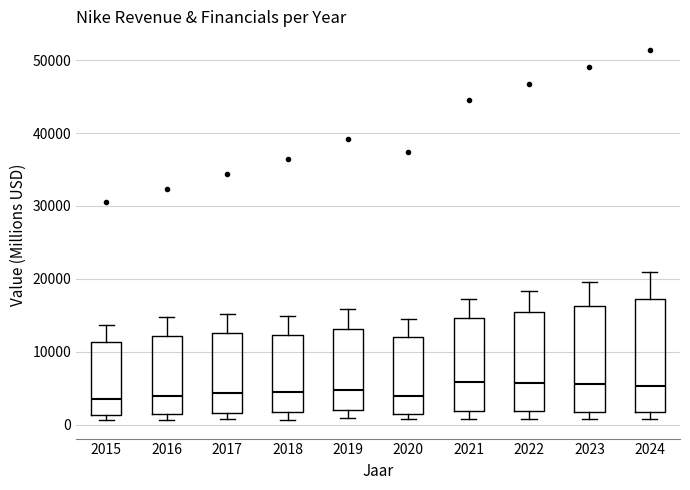

Reading left to right, transcribe this box plot: for each box, give where its median line is, the range the box spans, and where its two whiskers end, as read against the y-axis. The values are not printed on the chart, so give them approximately, as read against the axis.

2015: median 4000, box 1000 to 11000, whiskers 1000 (just below the box's lower edge) to 14000
2016: median 4000, box 1000 to 12000, whiskers 1000 (just below the box's lower edge) to 15000
2017: median 4000, box 2000 to 13000, whiskers 1000 to 15000
2018: median 4000, box 2000 to 12000, whiskers 1000 to 15000
2019: median 5000, box 2000 to 13000, whiskers 1000 to 16000
2020: median 4000, box 1000 to 12000, whiskers 1000 (just below the box's lower edge) to 14000
2021: median 6000, box 2000 to 15000, whiskers 1000 to 17000
2022: median 6000, box 2000 to 15000, whiskers 1000 to 18000
2023: median 6000, box 2000 to 16000, whiskers 1000 to 20000
2024: median 5000, box 2000 to 17000, whiskers 1000 to 21000